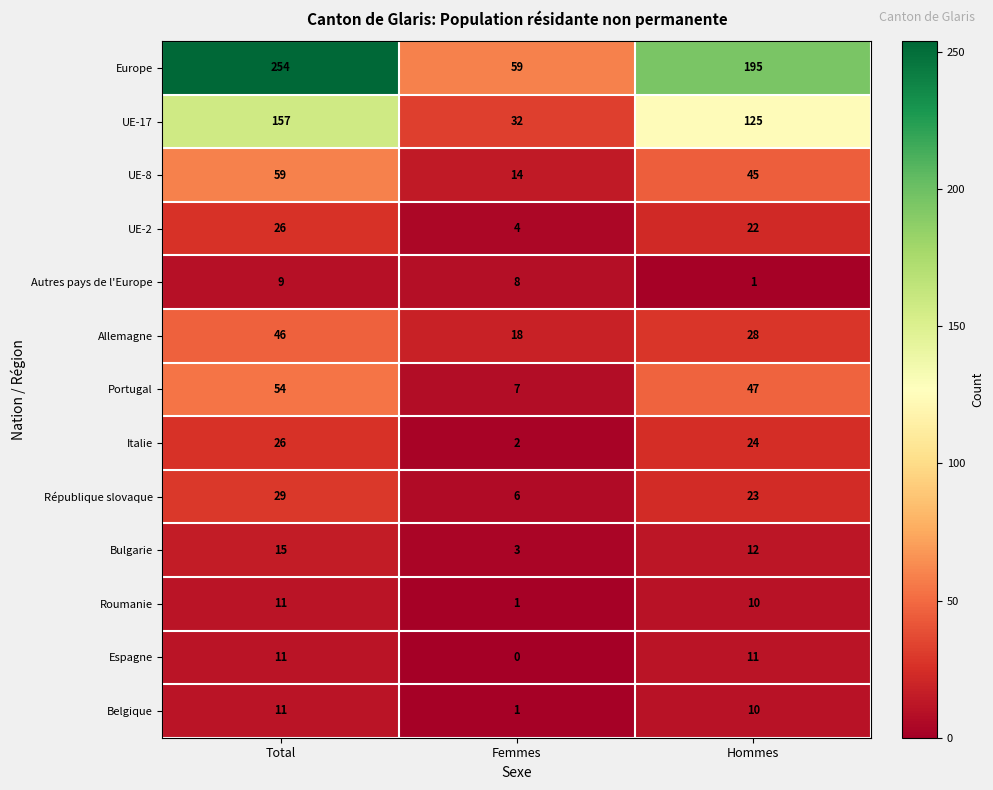

Which category has the lowest value across all series?

Femmes